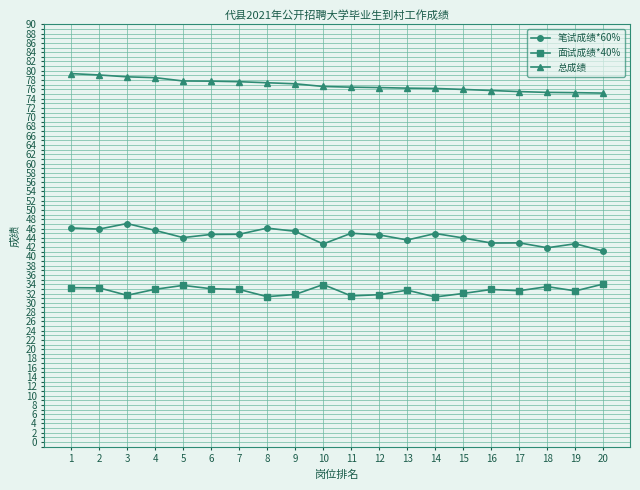

How many series are shown in this chart?

3